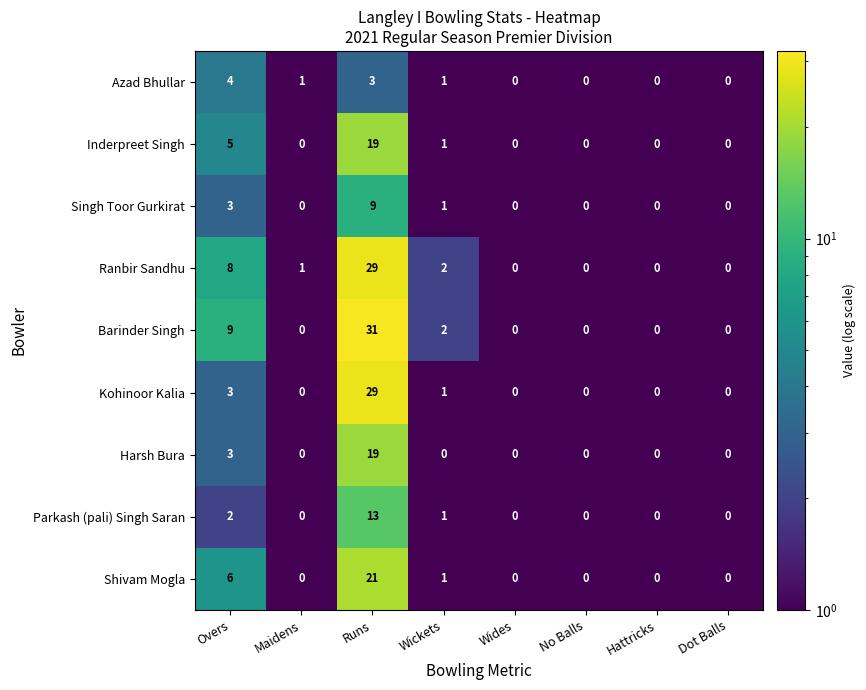

What is the total value across all series at Maidens?

2